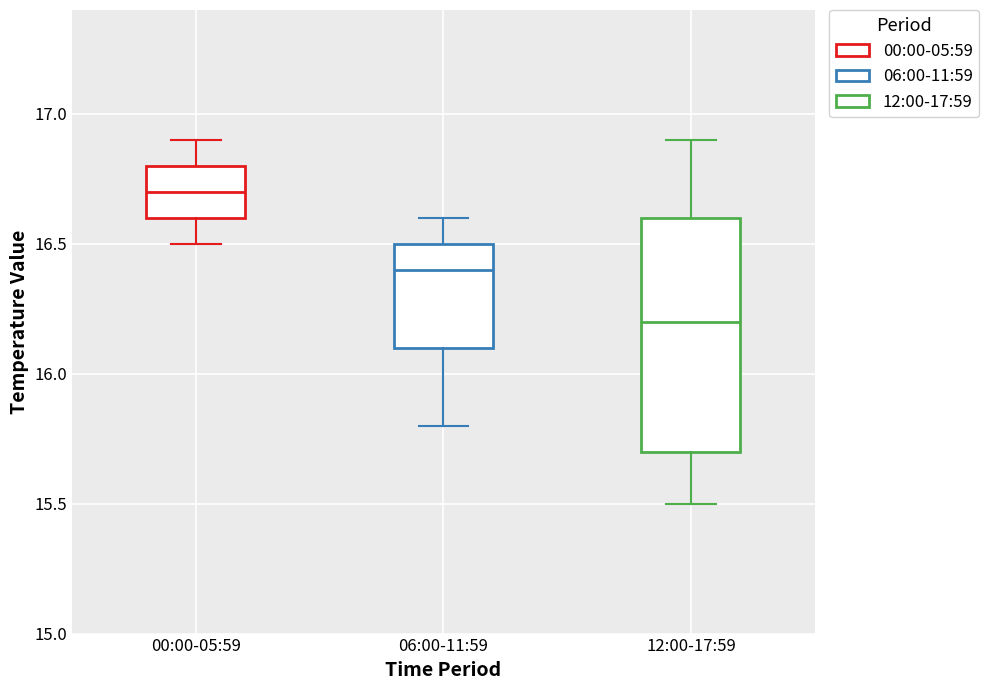

Reading left to right, read every box against the y-axis: the position of its median line, the range the box covers, and the ends of its whiskers. The values are not printed on the chart, so give them approximately, as read against the axis.

00:00-05:59: median 16.7, box 16.6 to 16.8, whiskers 16.5 to 16.9
06:00-11:59: median 16.4, box 16.1 to 16.5, whiskers 15.8 to 16.6
12:00-17:59: median 16.2, box 15.7 to 16.6, whiskers 15.5 to 16.9